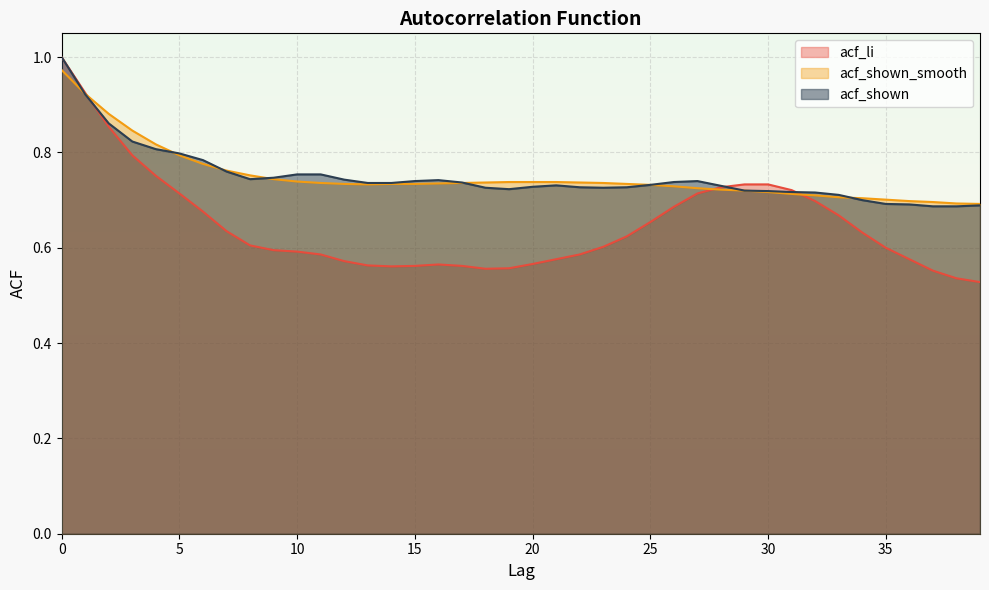

Does the chart display data point markers on the line(s)?

No